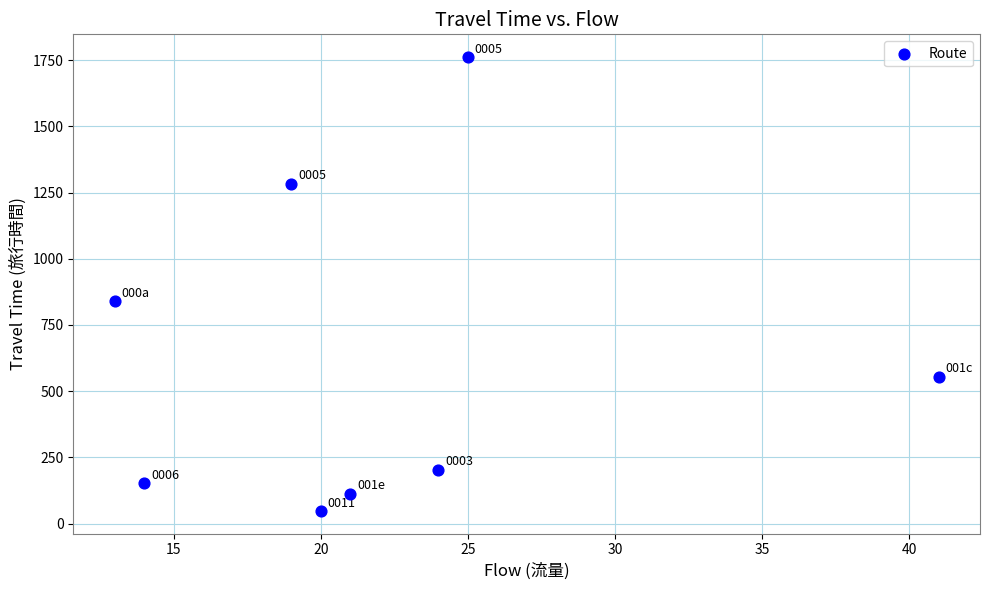

What Y value in the scatter plot is closest to 905?

840